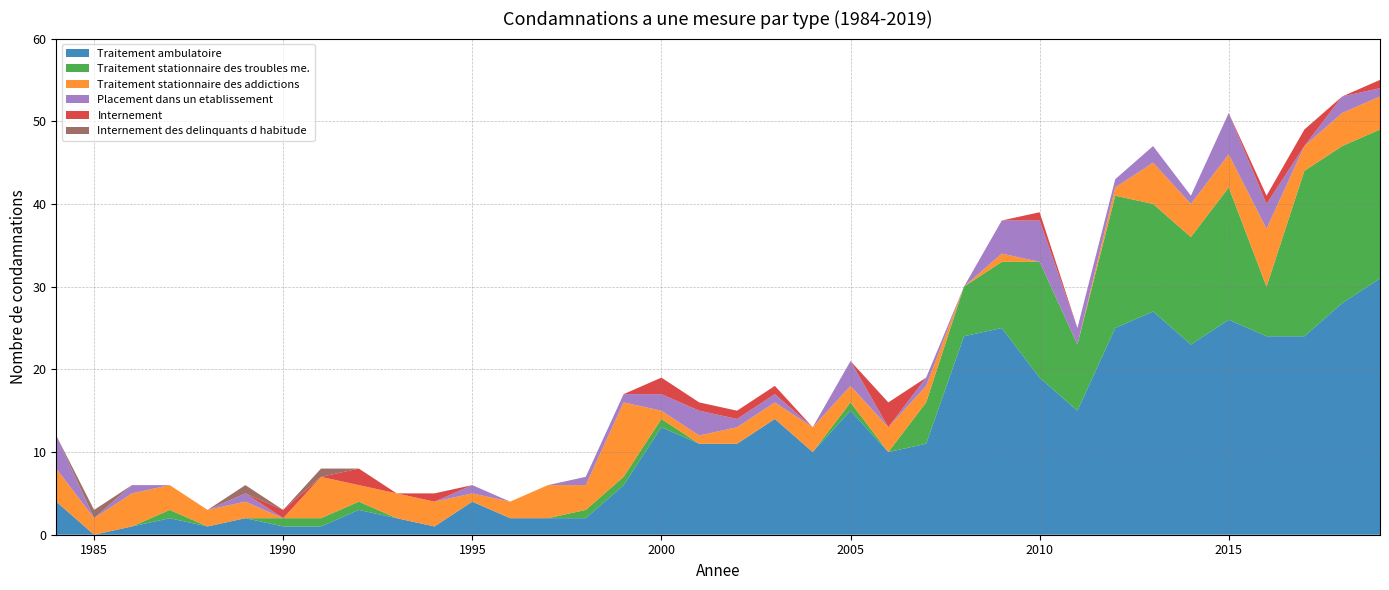

Reading right to left, extract all data points from this chart.

Traitement ambulatoire: 31	28	24	24	26	23	27	25	15	19	25	24	11	10	15	10	14	11	11	13	6	2	2	2	4	1	2	3	1	1	2	1	2	1	0	4
Traitement stationnaire des troubles me.: 18	19	20	6	16	13	13	16	8	14	8	6	5	0	1	0	0	0	0	1	1	1	0	0	0	0	0	1	1	1	0	0	1	0	0	0
Traitement stationnaire des addictions: 4	4	3	7	4	4	5	1	0	0	1	0	2	3	2	3	2	2	1	1	9	3	4	2	1	3	3	2	5	0	2	2	3	4	2	4
Placement dans un etablissement: 1	2	0	3	5	1	2	1	2	5	4	0	1	0	3	0	1	1	3	2	1	1	0	0	1	0	0	0	0	0	1	0	0	1	0	4
Internement: 1	0	2	1	0	0	0	0	0	1	0	0	0	3	0	0	1	1	1	2	0	0	0	0	0	1	0	2	0	1	0	0	0	0	0	0
Internement des delinquants d habitude: 0	0	0	0	0	0	0	0	0	0	0	0	0	0	0	0	0	0	0	0	0	0	0	0	0	0	0	0	1	0	1	0	0	0	1	0